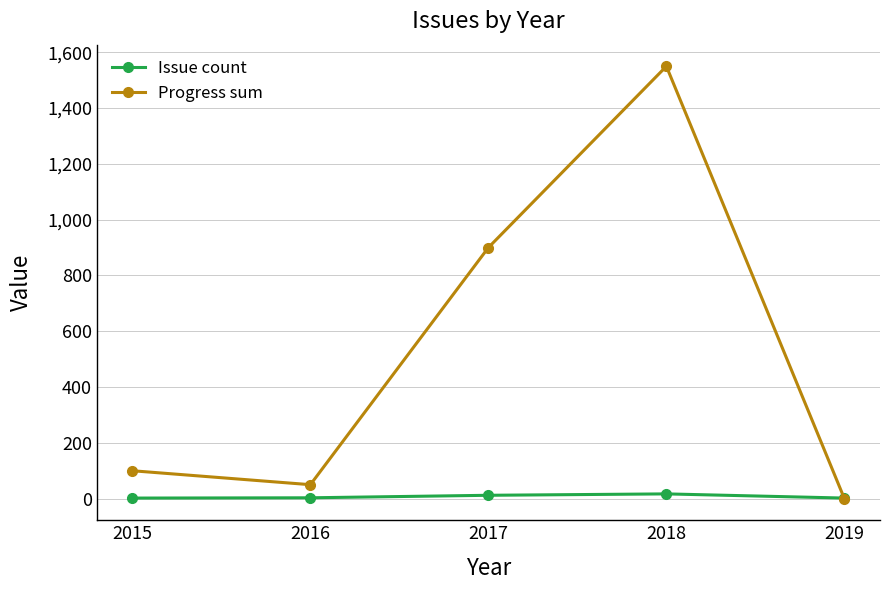

What is the difference between the maximum and minimum values in the Progress sum series?

1550